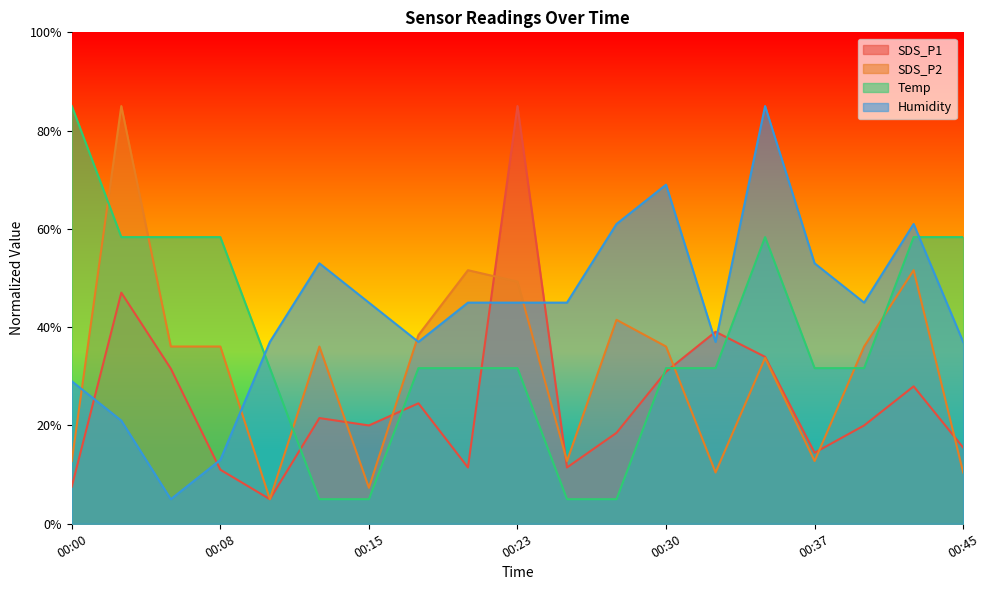

Rank the series by their maximum value, from highest to lowest.

SDS_P1, SDS_P2, Temp, Humidity